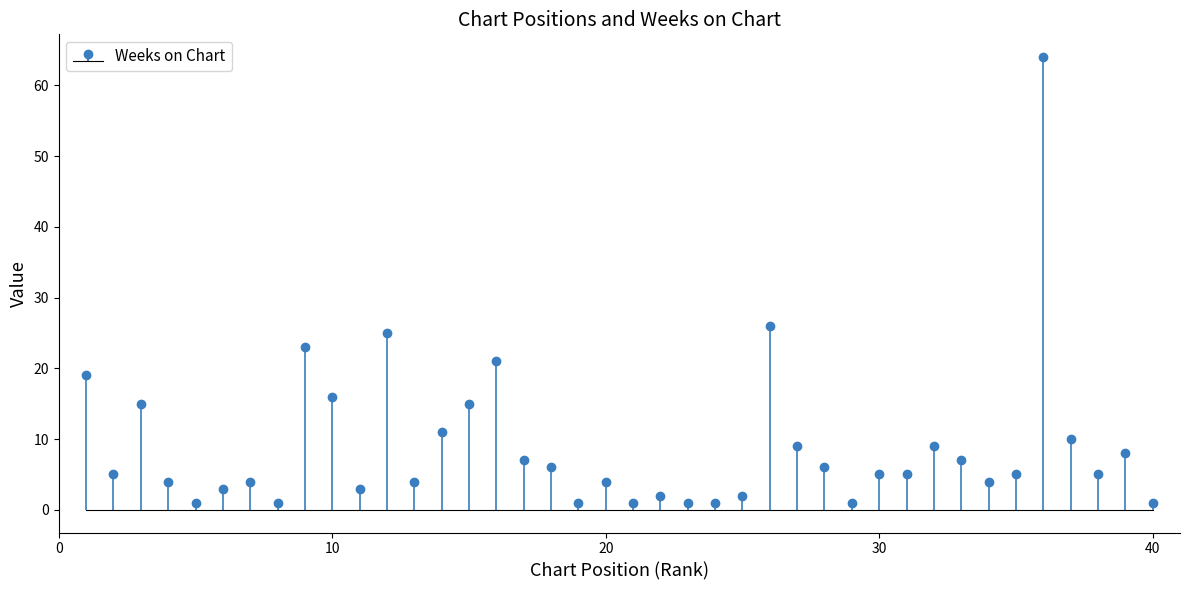

Which has a higher value, 35 or 23?

35